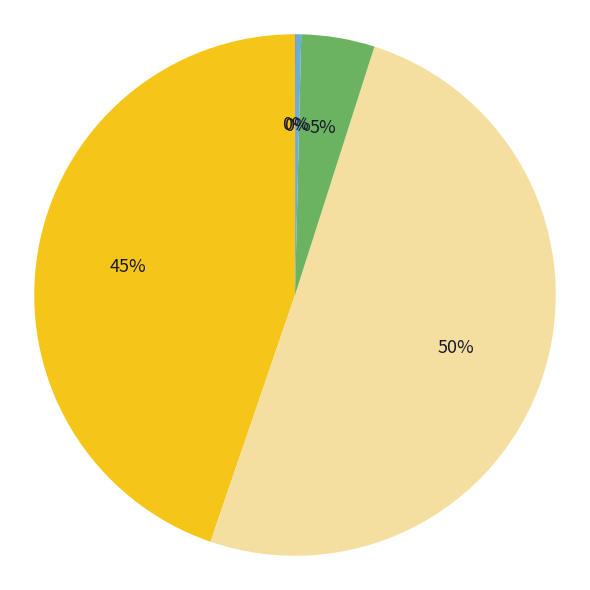

To the nearest percent, what is the average slice percentage?

20%